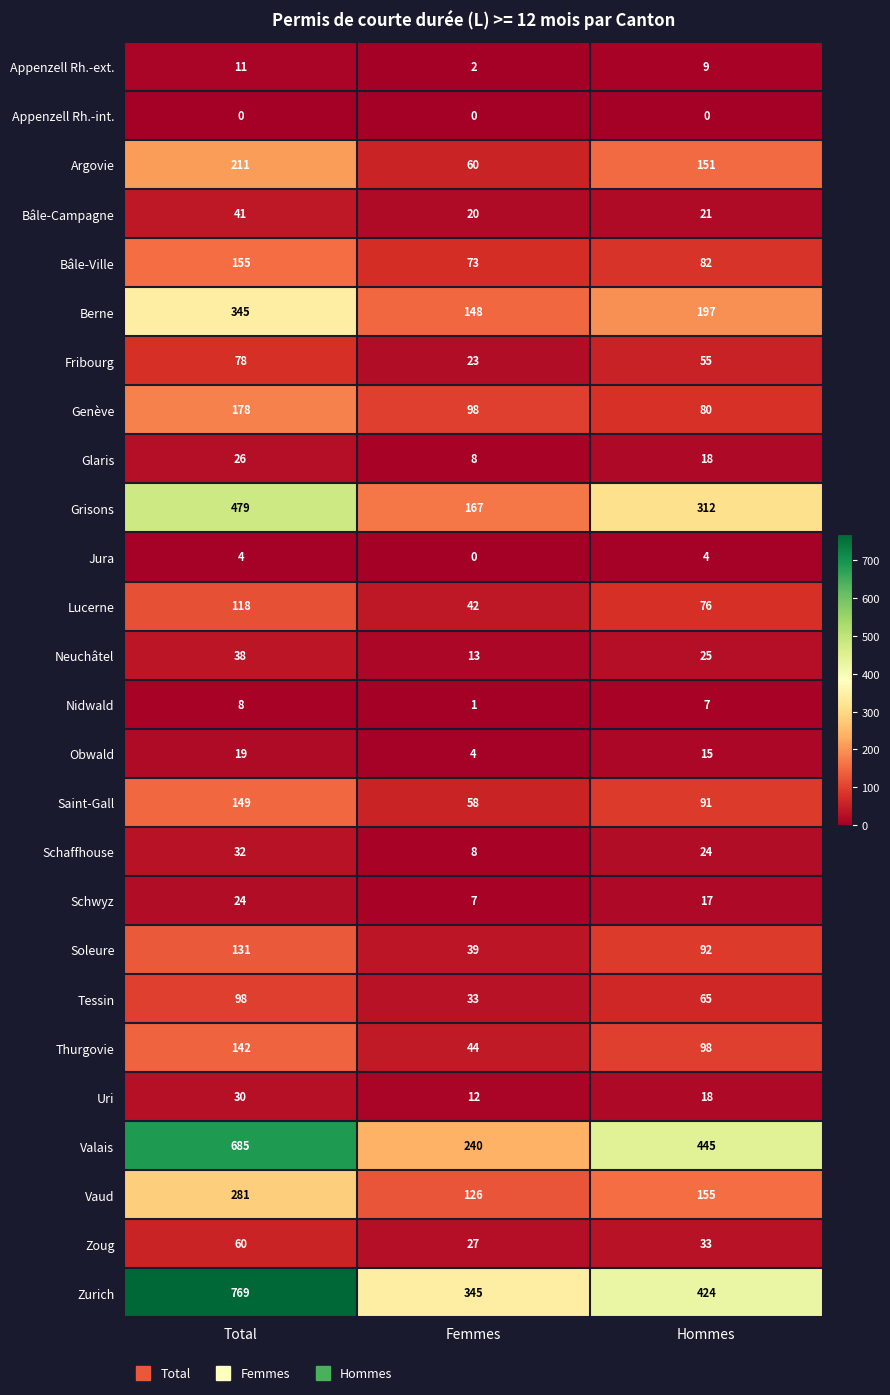

Which series has the largest total across all categories?

Zurich